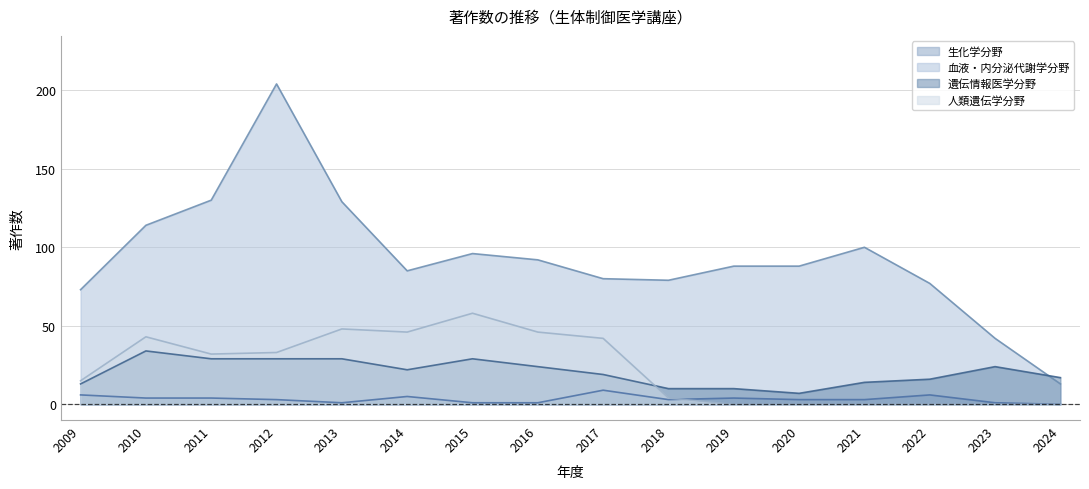

Where does the 生化学分野 series first go above 3?

2009